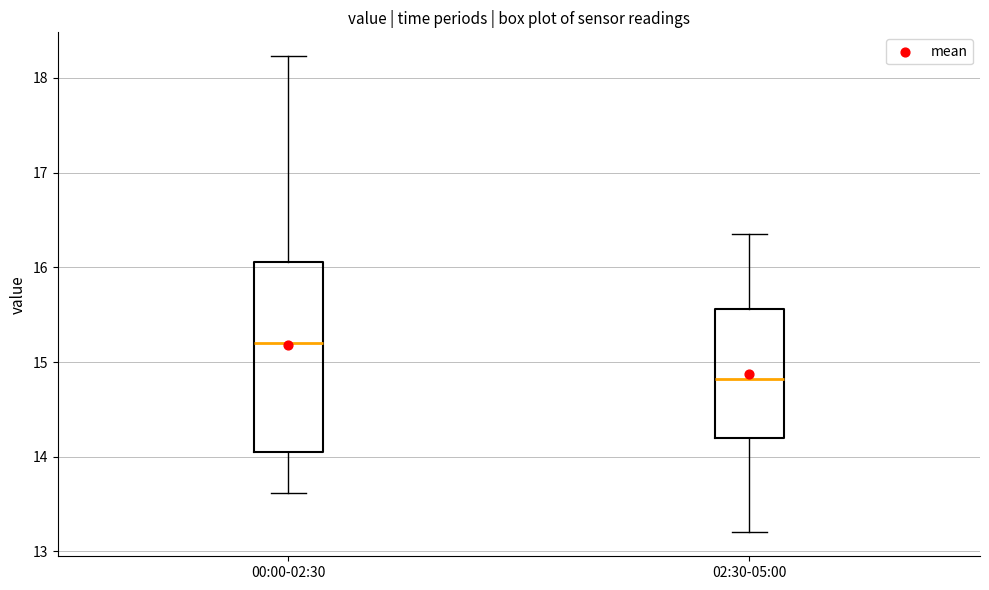

Where is the upper edge of the box for 02:30-05:00 on the y-axis? The values are not printed on the chart, so give them approximately, as read against the axis.

15.6